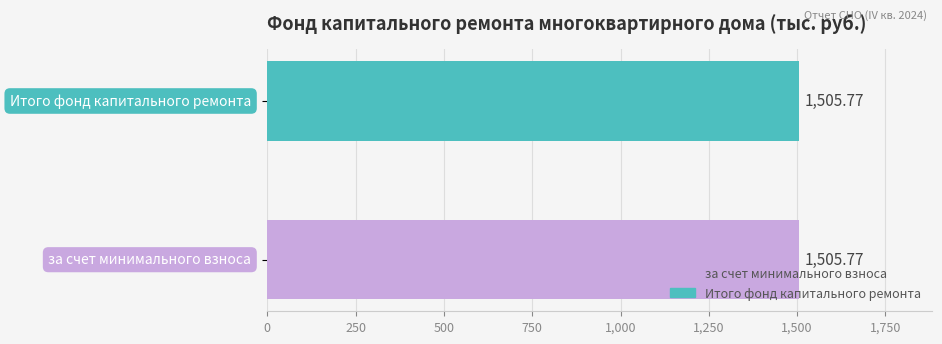

Which label corresponds to the largest value in the chart?

за счет минимального взноса